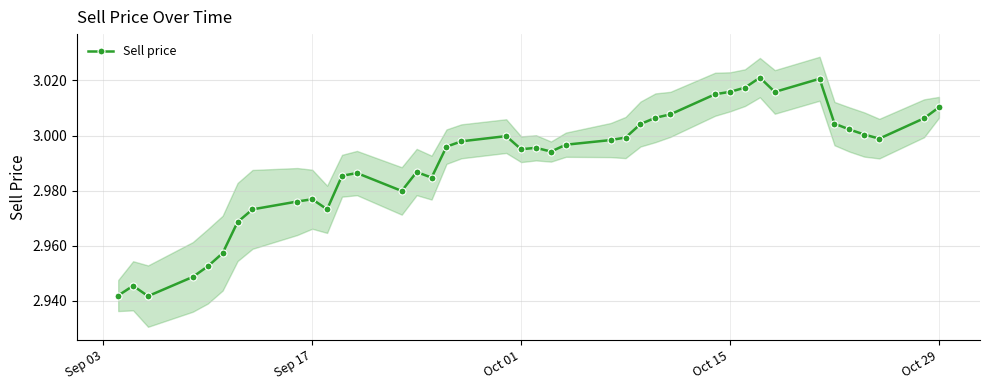

True or false: the data shows 3.9 at 23.

False